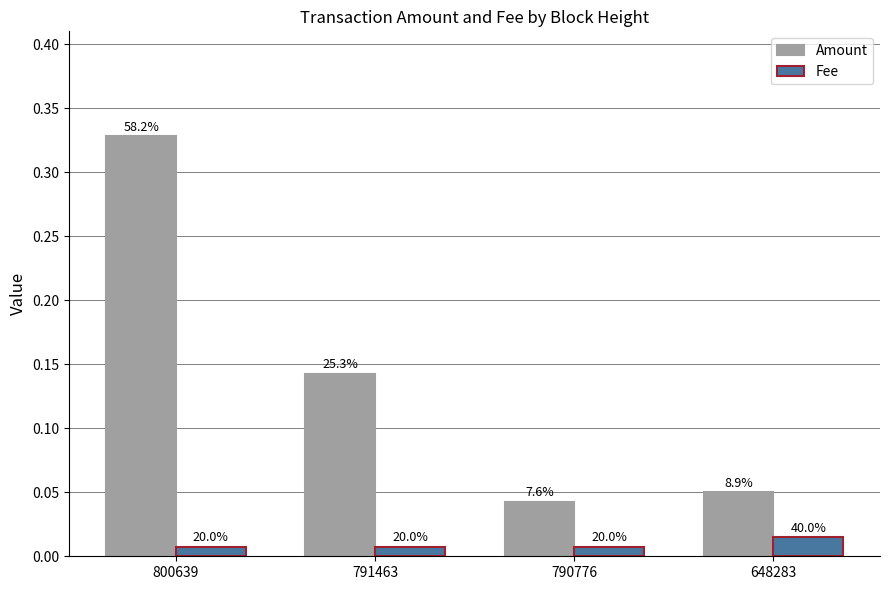

Is the value of Amount at 791463 greater than the value of Fee at 648283?

Yes